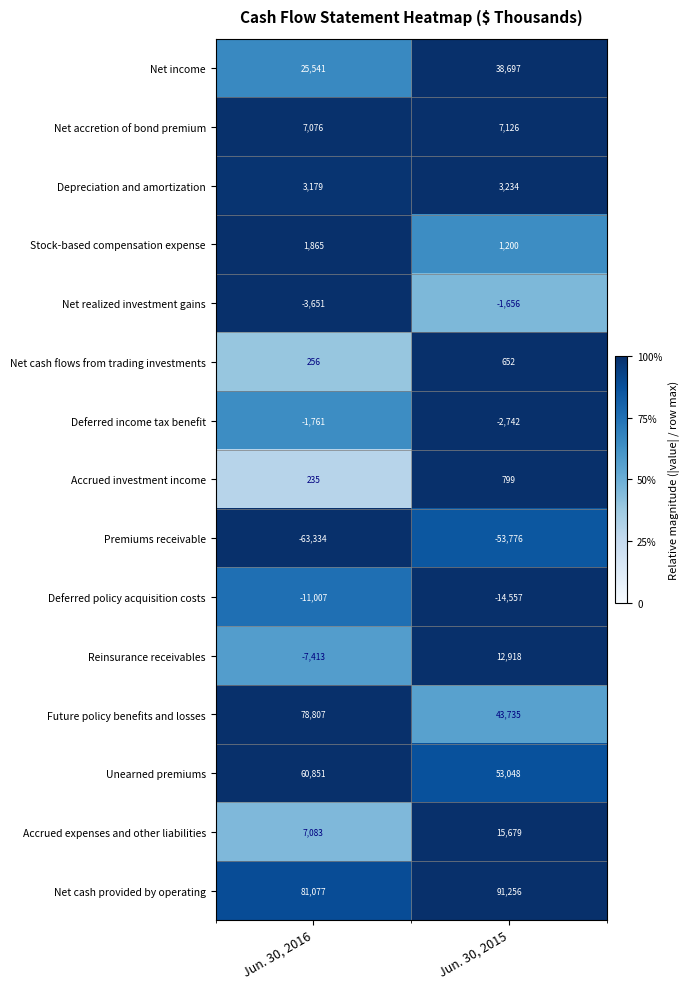

Which series has the largest total across all categories?

Net cash provided by operating